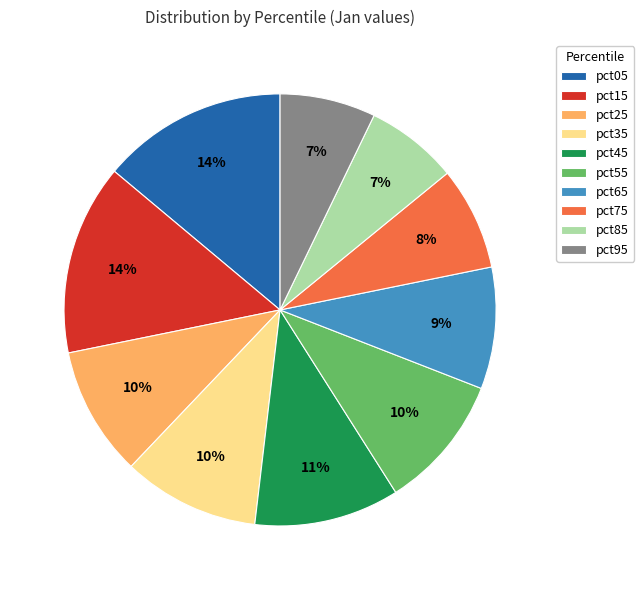

The pct75 slice represents 14% of the pie. True or false?

False